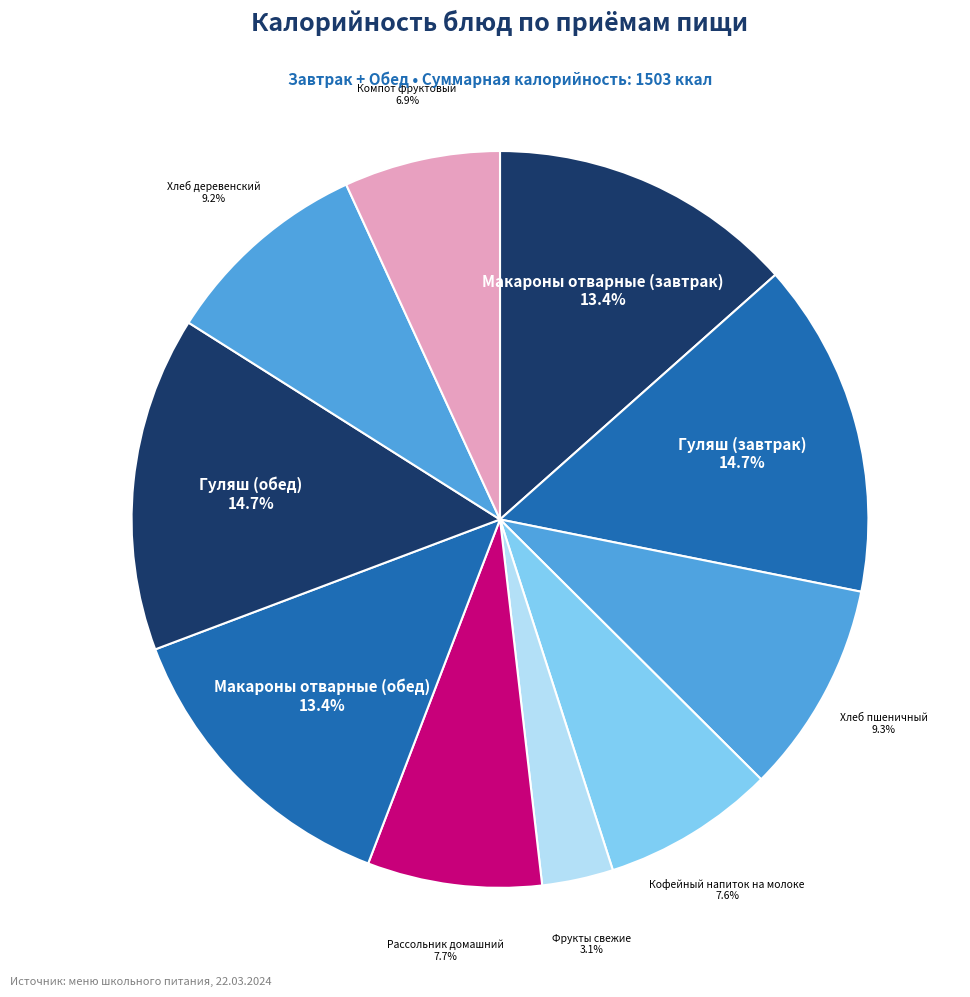

Rank the categories by value from lowest to highest.

Фрукты свежие, Компот фруктовый, Кофейный напиток на молоке, Рассольник домашний, Хлеб деревенский, Хлеб пшеничный, Макароны отварные (завтрак), Макароны отварные (обед), Гуляш (завтрак), Гуляш (обед)